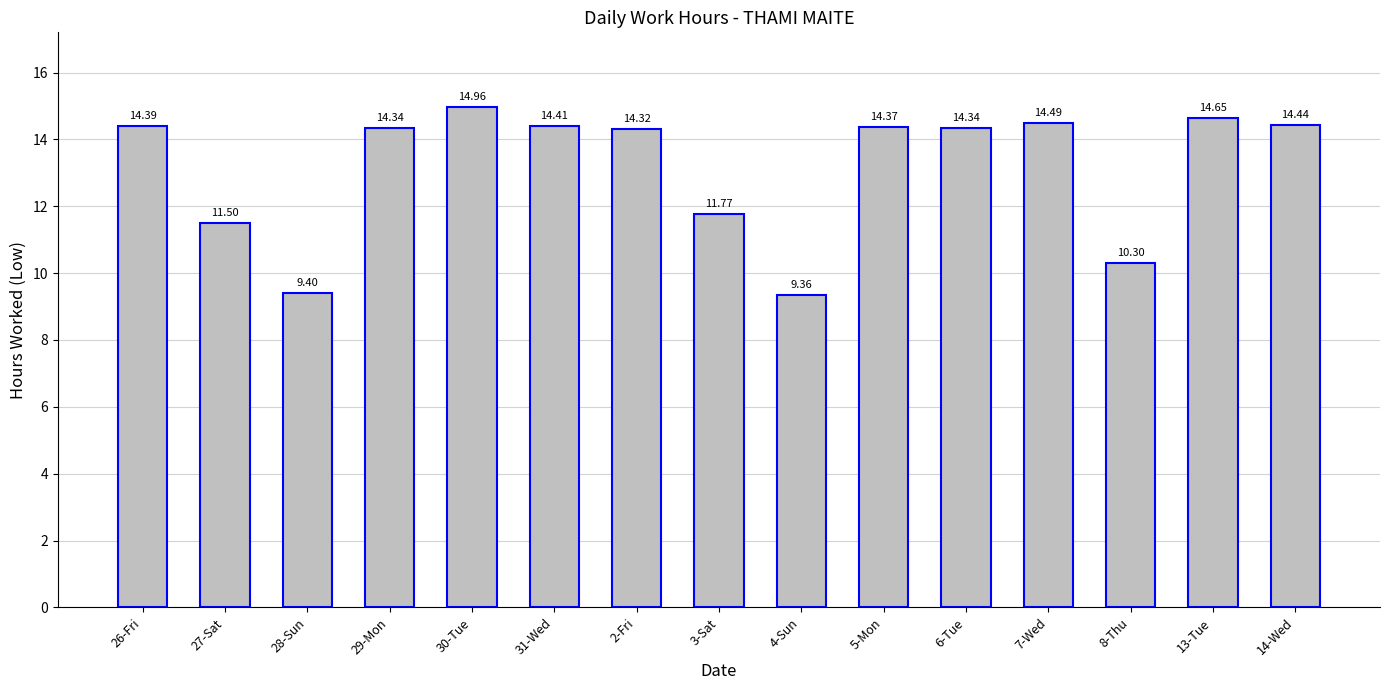

Reading left to right, what are all the values shown in this chart?

26-Fri=14.4	27-Sat=11.5	28-Sun=9.4	29-Mon=14.3	30-Tue=15.0	31-Wed=14.4	2-Fri=14.3	3-Sat=11.8	4-Sun=9.4	5-Mon=14.4	6-Tue=14.3	7-Wed=14.5	8-Thu=10.3	13-Tue=14.7	14-Wed=14.4